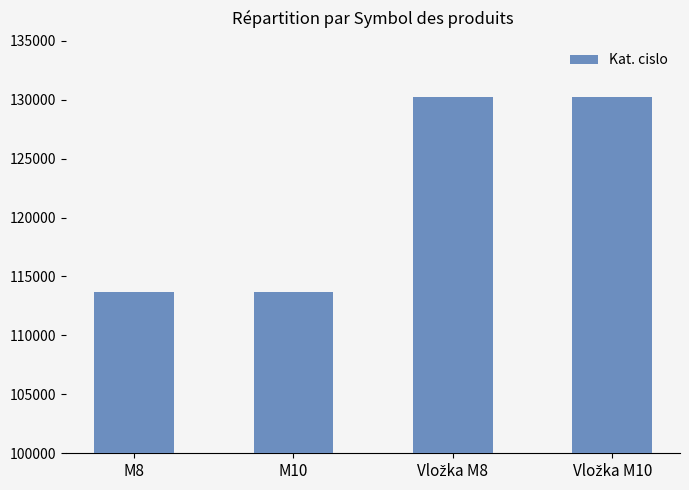

What is the sum of all values?

487789